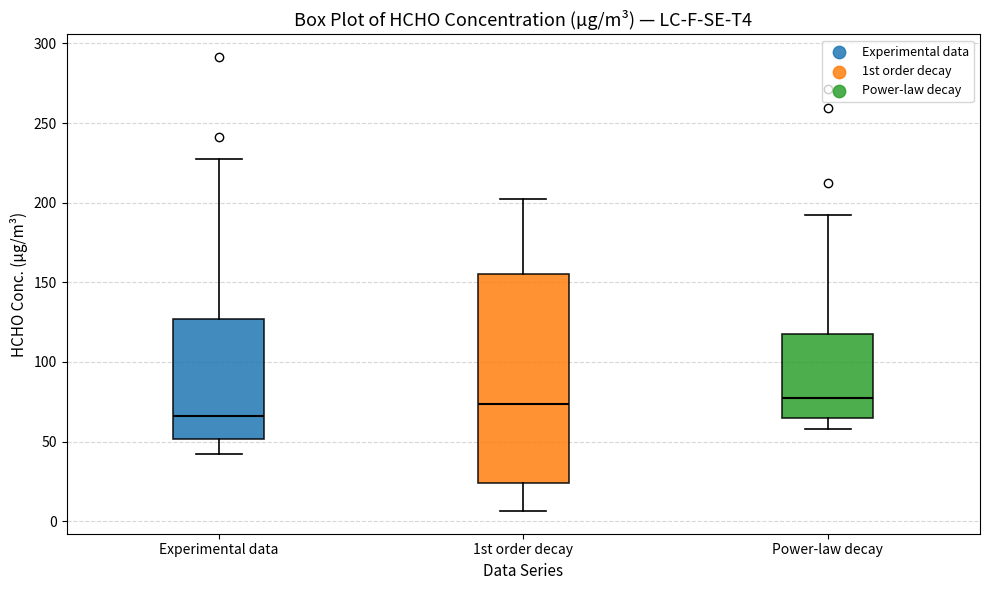

Which box is the tallest, from its lower edge to its upper edge?

1st order decay